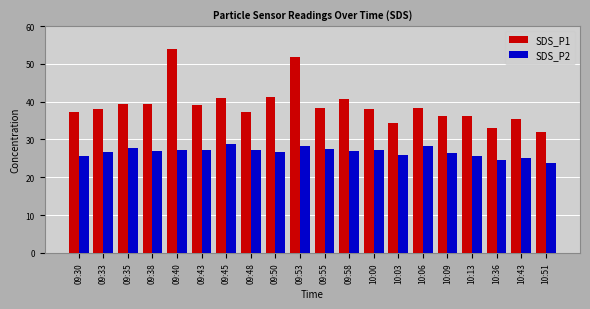

Does the chart contain stacked bars?

No